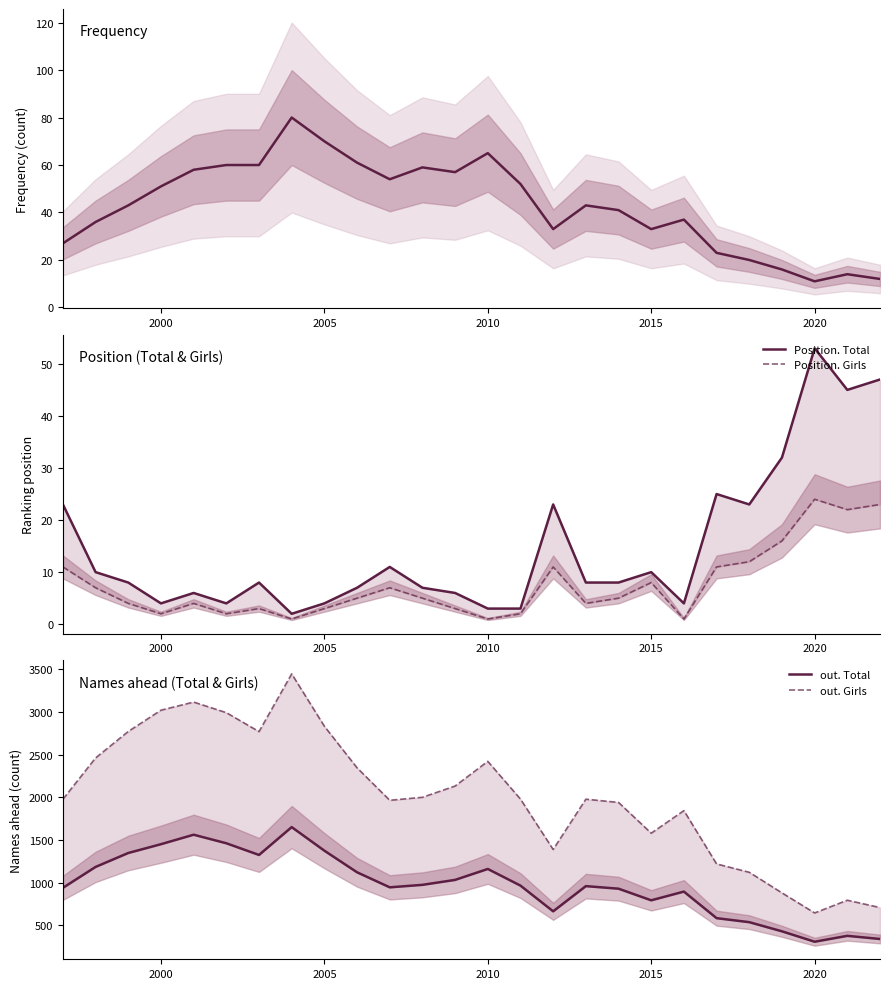

What is the minimum value shown in the chart?

1